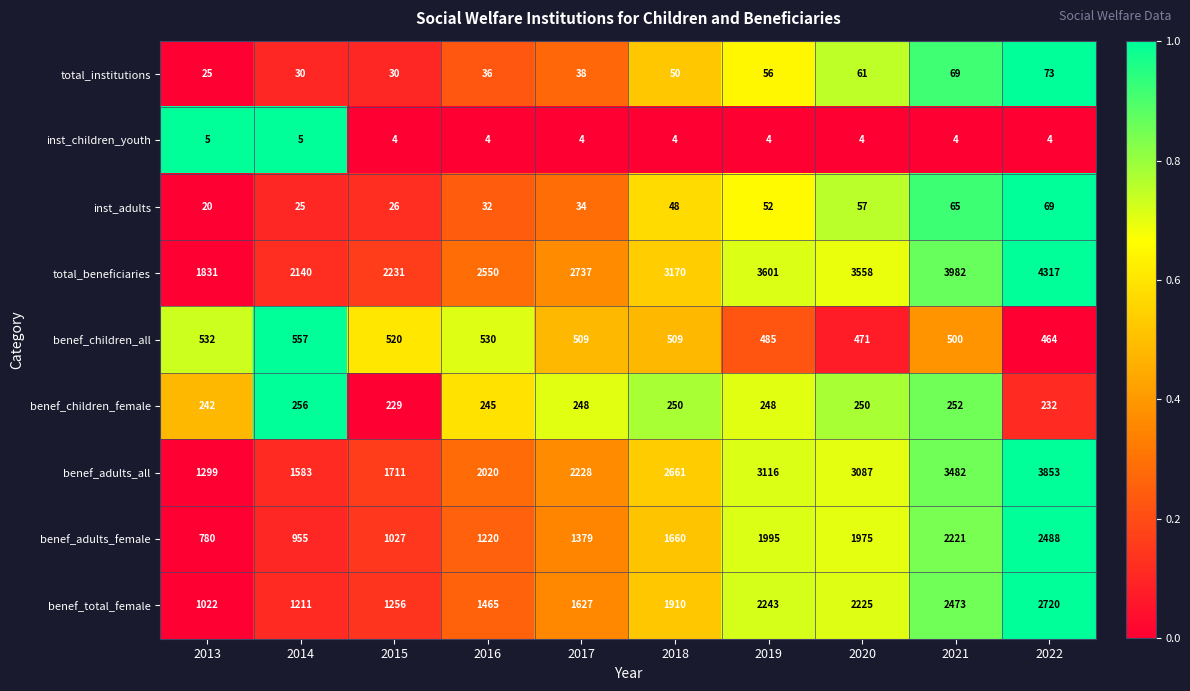

What is the spread (max minus min) of values at 2019?

3597